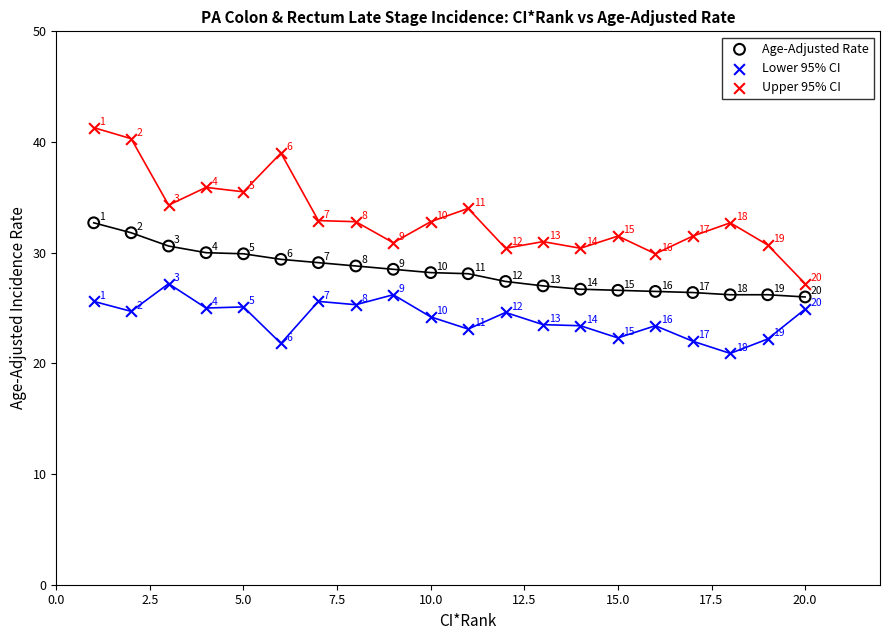

Which series reaches the maximum Y coordinate?

Upper 95% CI